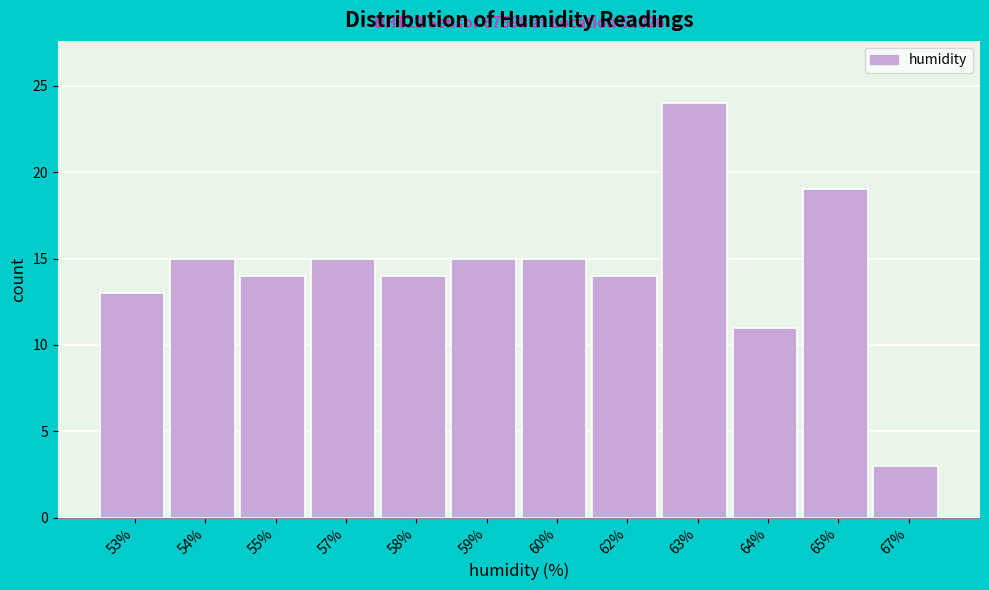

Reading right to left, list all the values displayed in this chart.

67%=3	65%=19	64%=11	63%=24	62%=14	60%=15	59%=15	58%=14	57%=15	55%=14	54%=15	53%=13